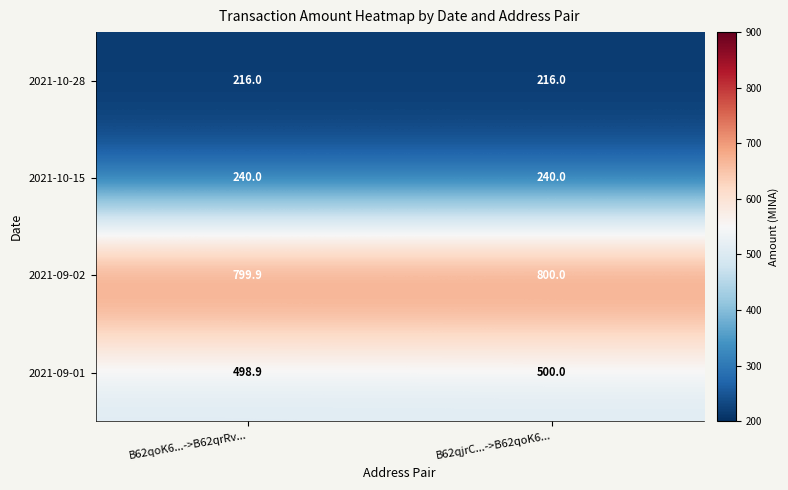

List the series in order of their peak value, highest first.

2021-09-02, 2021-09-01, 2021-10-15, 2021-10-28